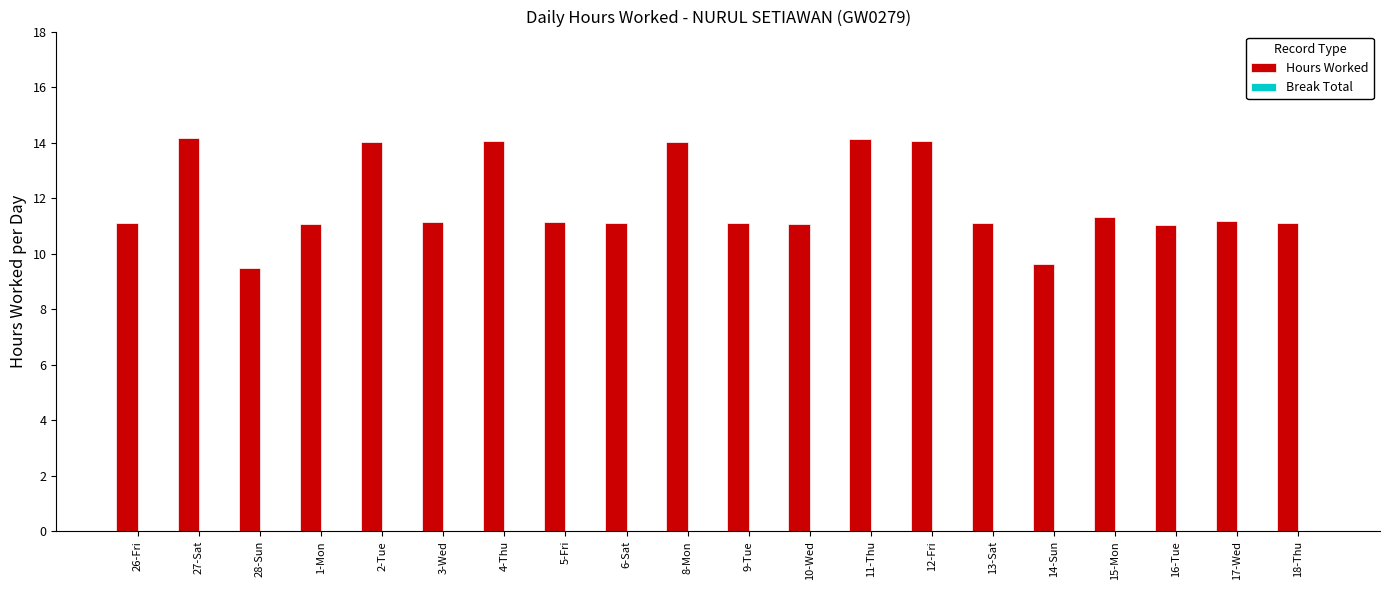

What is the minimum value shown in the chart?

9.5